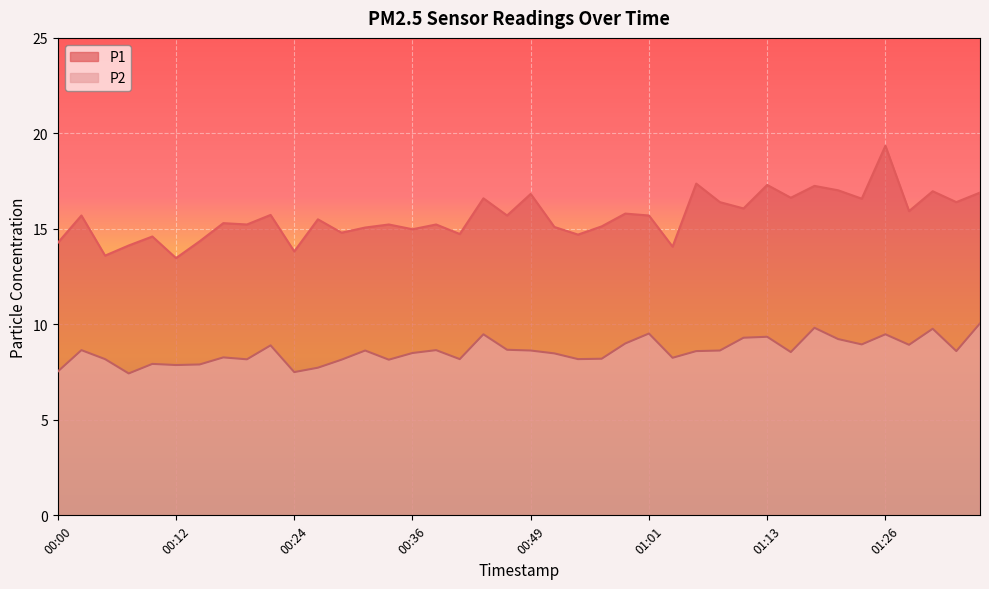

True or false: P2 has more than 0 points higher than both neighbors.

True